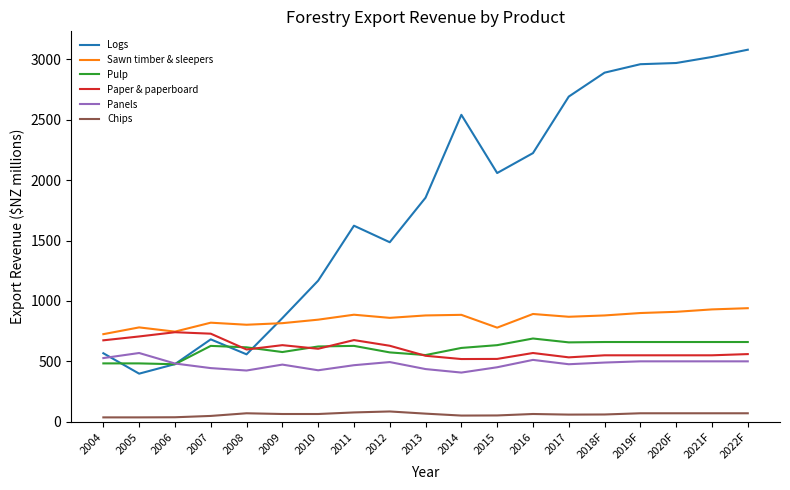

What is the difference between the second highest and second lowest values in the Logs series?

2543